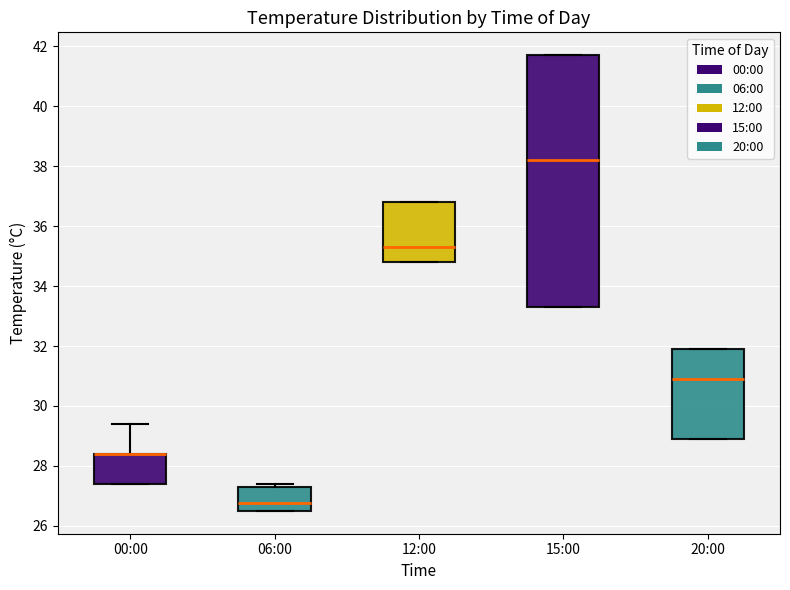

Reading left to right, read every box against the y-axis: the position of its median line, the range the box covers, and the ends of its whiskers. The values are not printed on the chart, so give them approximately, as read against the axis.

00:00: median 28.4 (drawn on the box's upper edge), box 27.4 to 28.4, whiskers 27.4 to 29.4
06:00: median 26.8, box 26.6 to 27.4, whiskers 26.6 to 27.4 (just above the box's upper edge)
12:00: median 35.4, box 34.8 to 36.8, whiskers 34.8 to 36.8
15:00: median 38.2, box 33.4 to 41.8, whiskers 33.4 to 41.8
20:00: median 31.0, box 29.0 to 32.0, whiskers 29.0 to 32.0